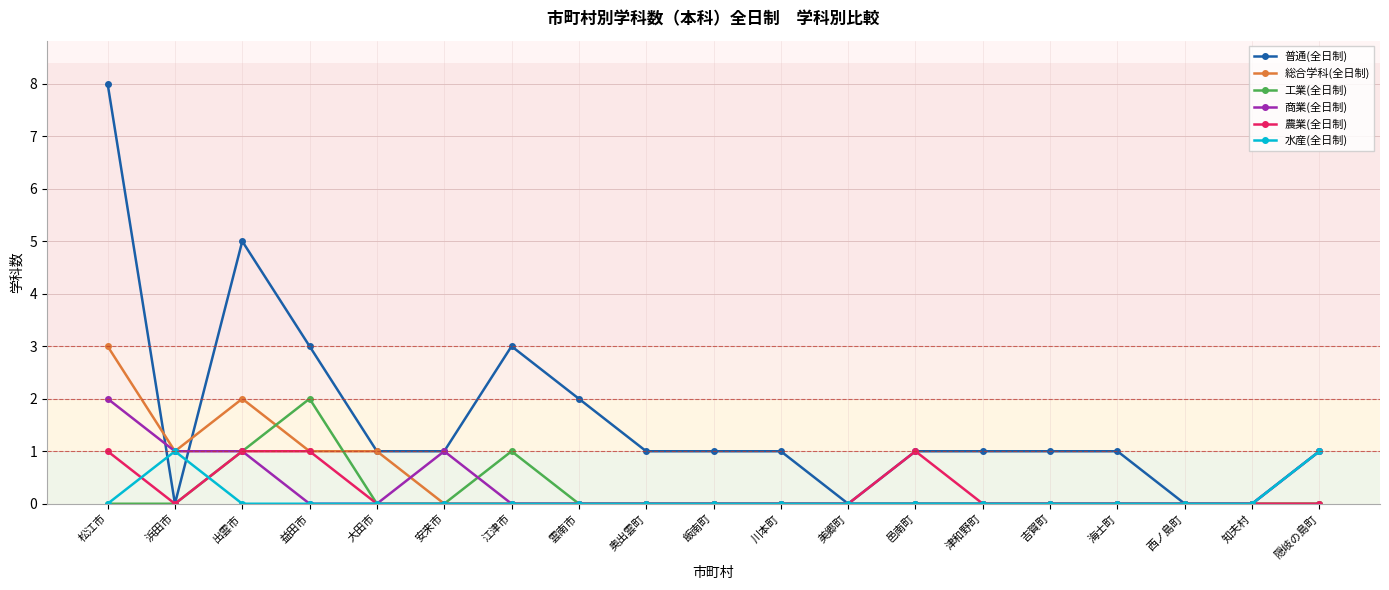

Is it true that 工業(全日制) equals 0 at 飯南町?

True